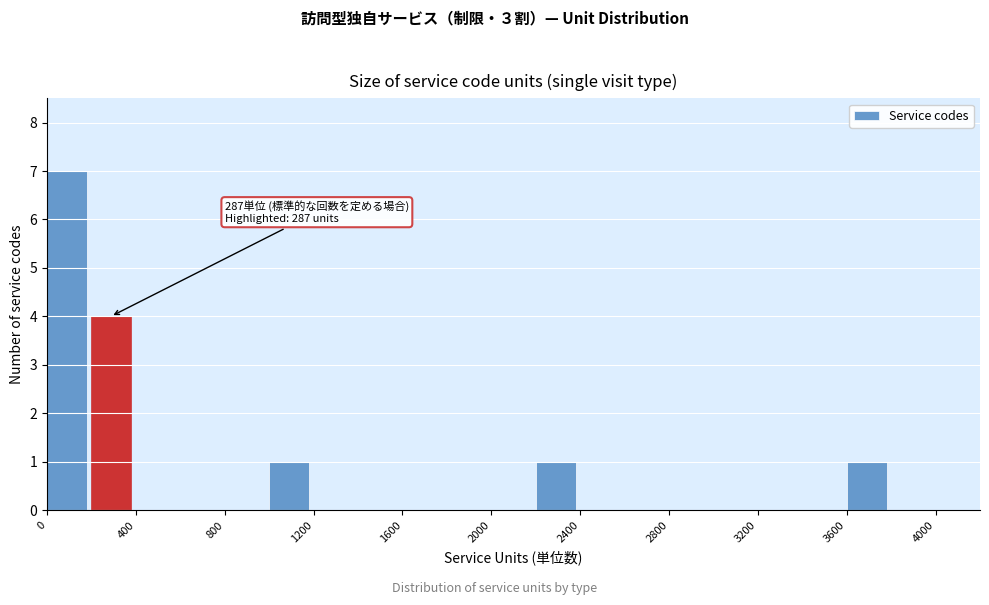

Over which range of the x-axis is the bar tallest?

0 to 200